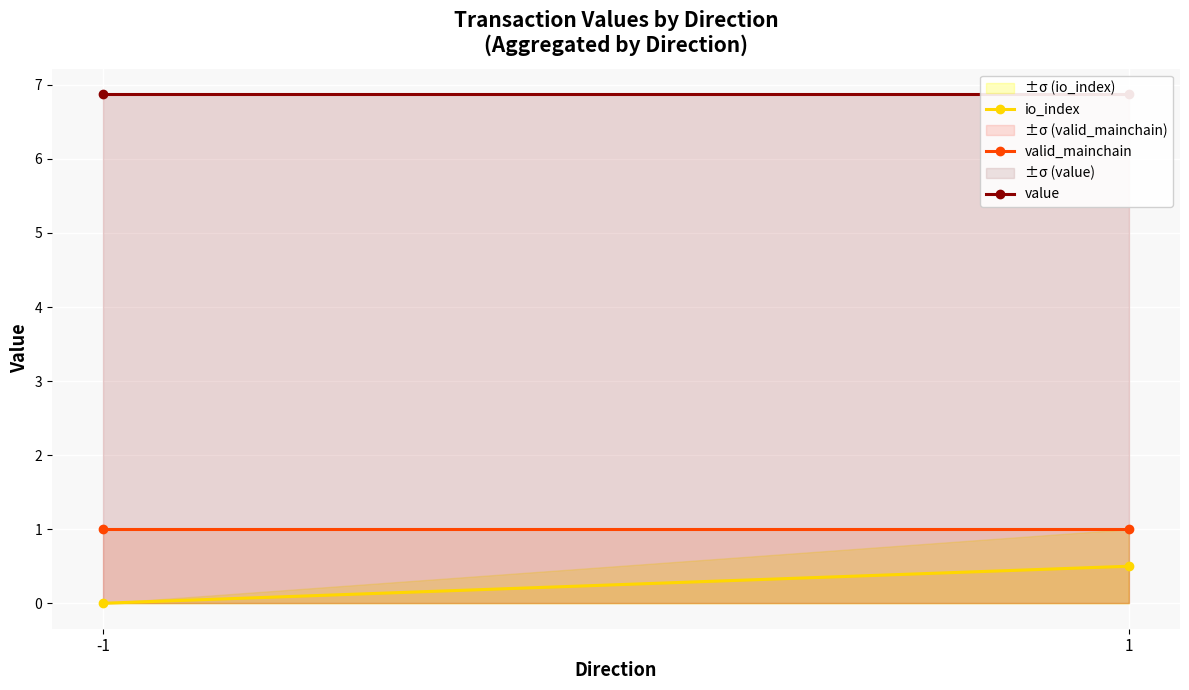

Is this an area chart (filled region under the line)?

No